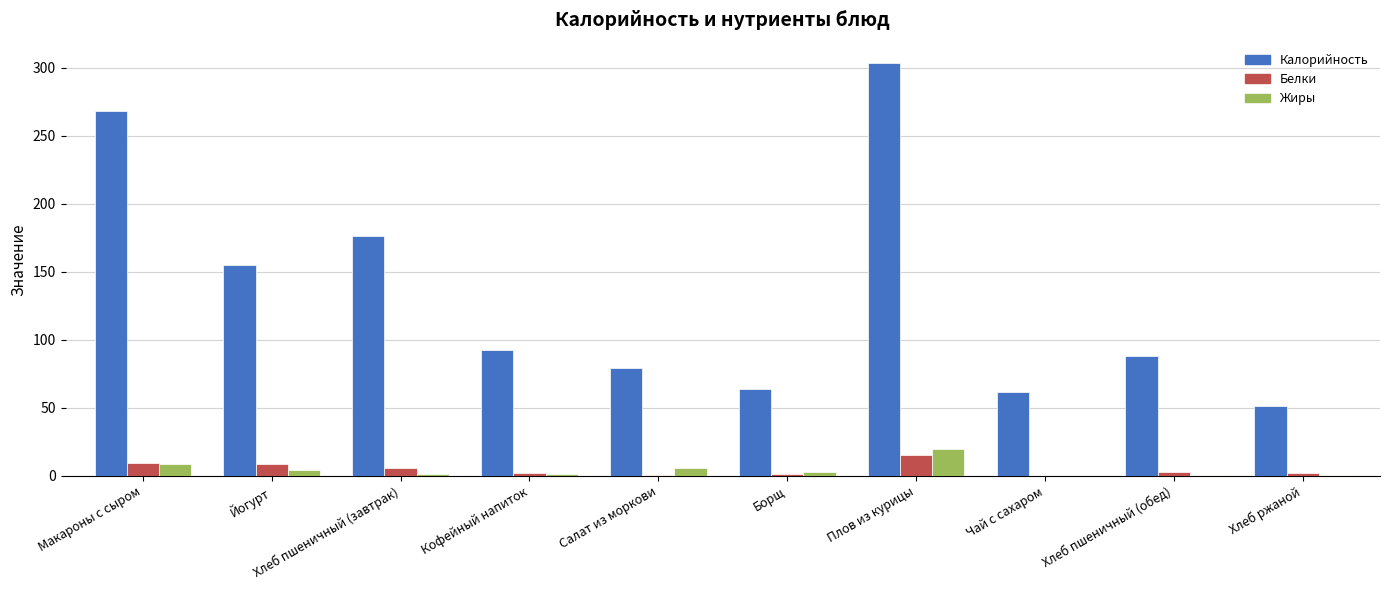

Is the value of Жиры at Чай с сахаром greater than the value of Калорийность at Хлеб пшеничный (обед)?

No